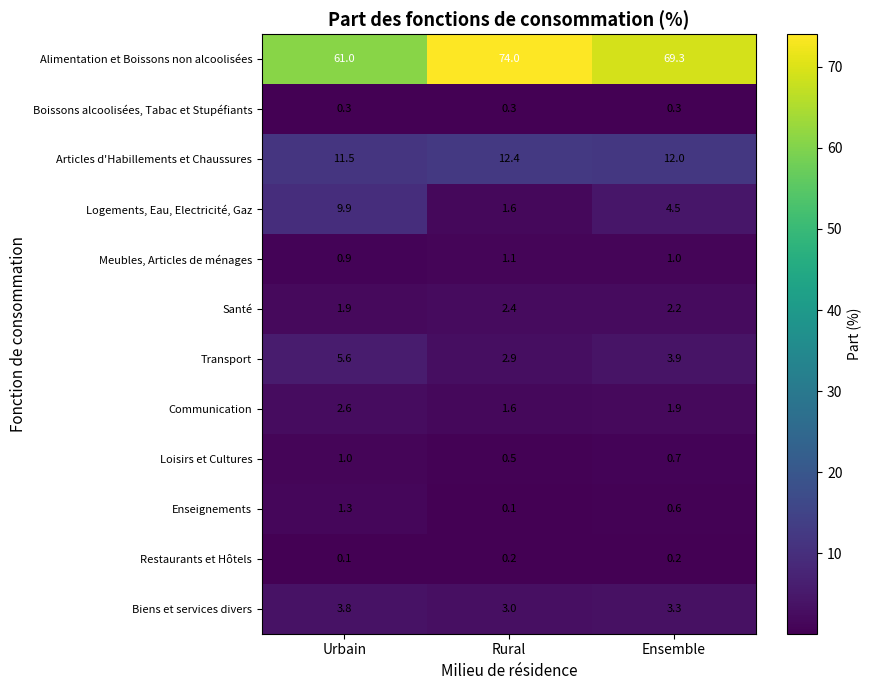

What is the sum of all Enseignements values?

2.0